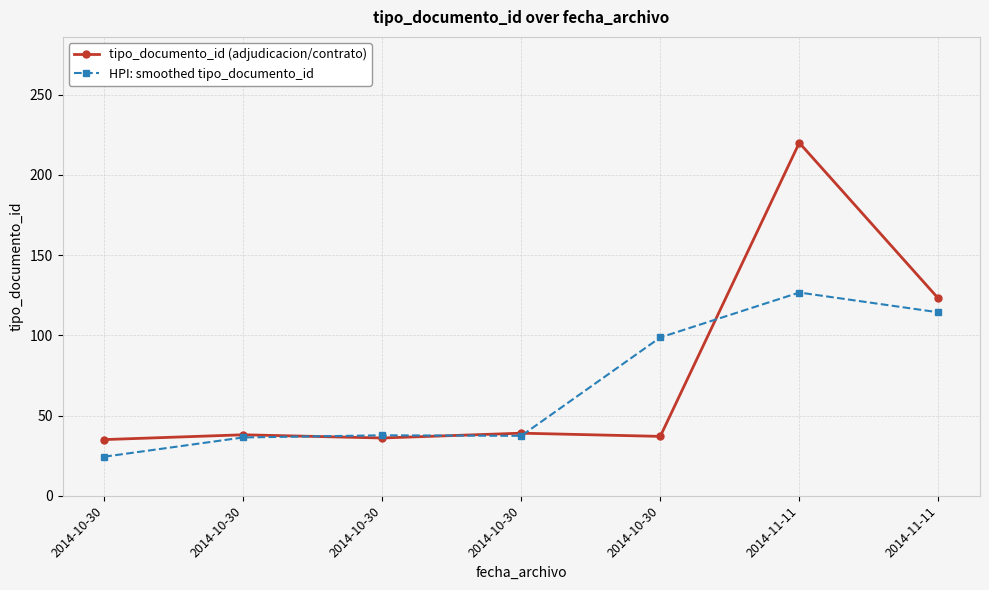

Does the chart have visible grid lines?

Yes